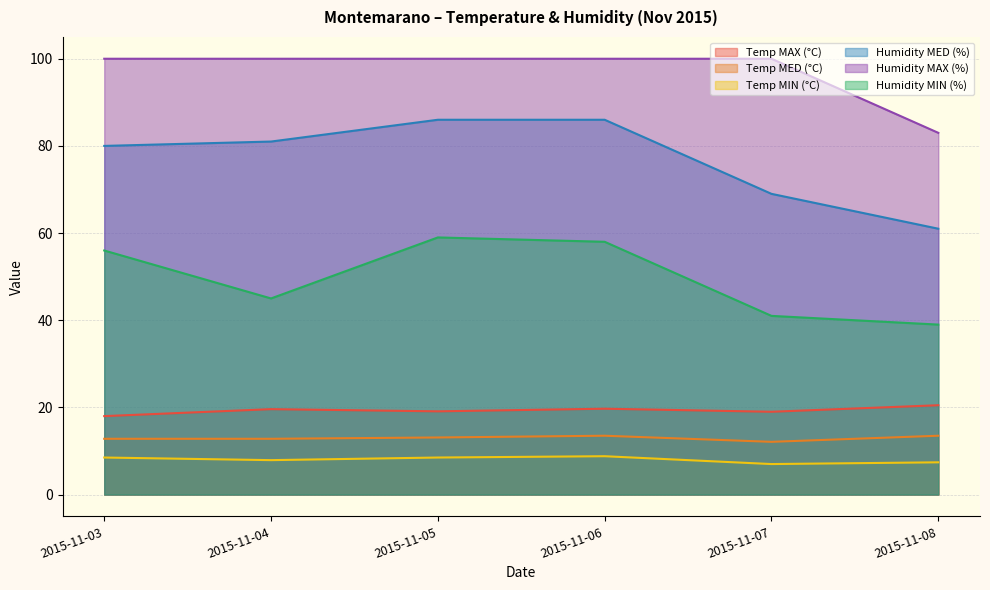

True or false: Temp MIN (°C) and Humidity MAX (%) intersect in this chart.

False